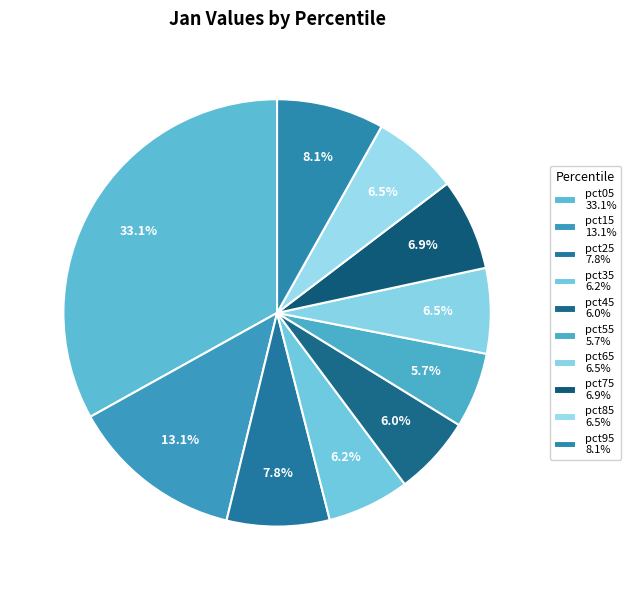

To the nearest percent, what is the combined percentage of pct45 and pct95?

14%